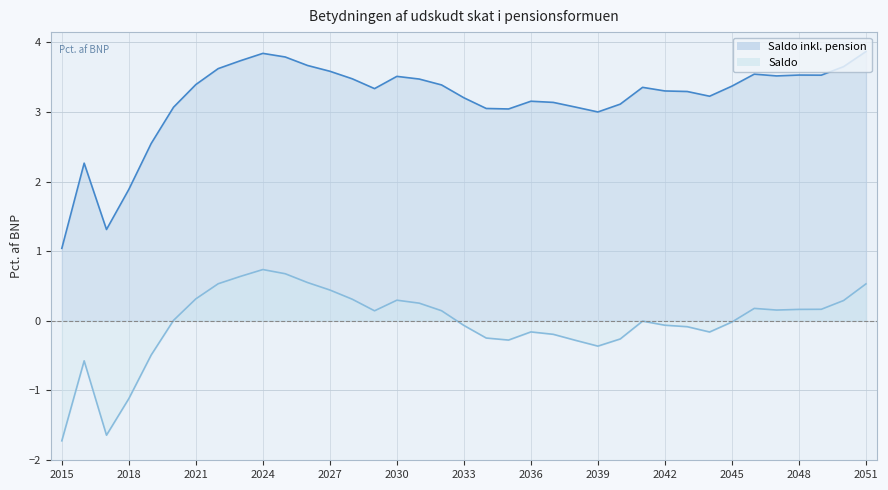

Where is the first local maximum for Saldo?

2016